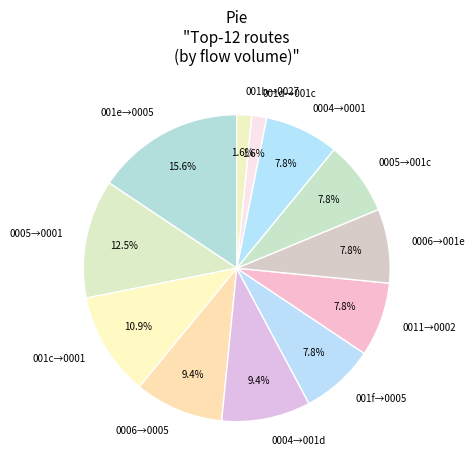

What is the largest slice in the pie chart?

001e→0005